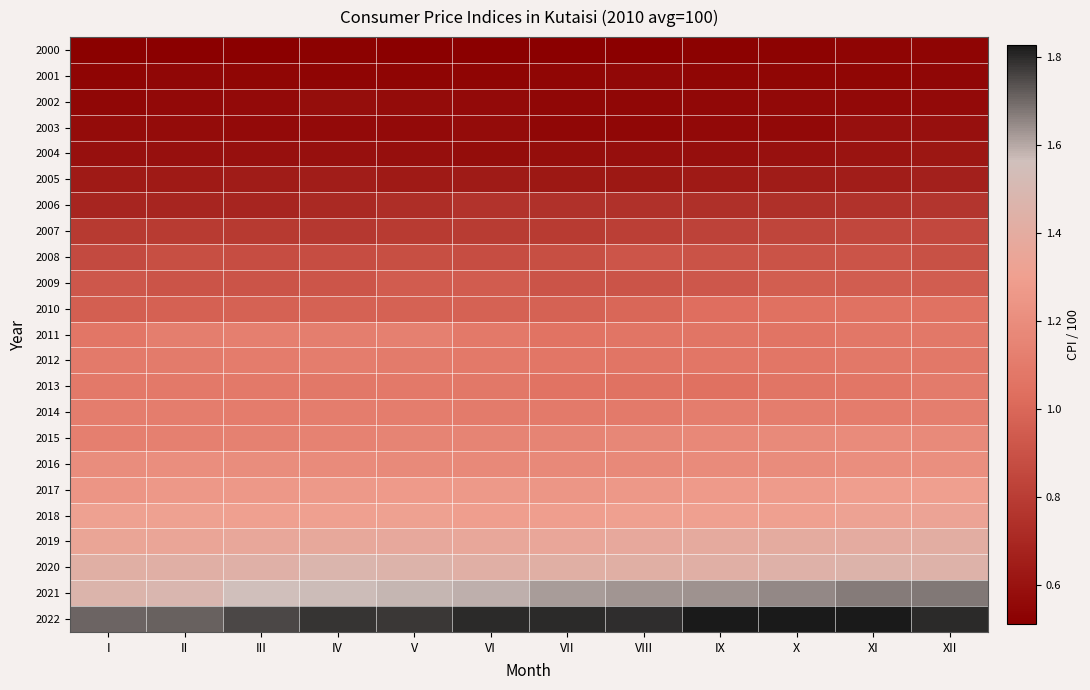

At which category is the sum across all series the highest?

XII